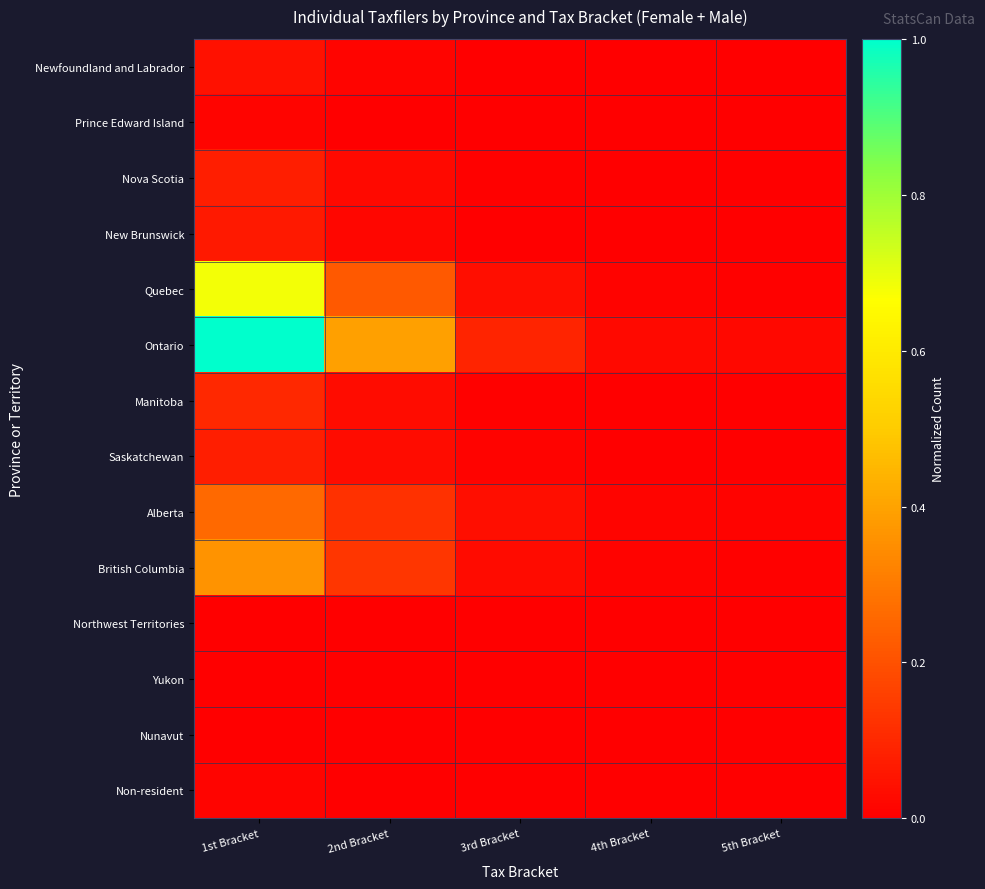

Reading left to right, list all the values displayed in this chart.

Newfoundland and Labrador: 1st Bracket=0.0	2nd Bracket=0.0	3rd Bracket=0.0	4th Bracket=0.0	5th Bracket=0.0
Prince Edward Island: 1st Bracket=0.0	2nd Bracket=0.0	3rd Bracket=0.0	4th Bracket=0.0	5th Bracket=0.0
Nova Scotia: 1st Bracket=0.1	2nd Bracket=0.0	3rd Bracket=0.0	4th Bracket=0.0	5th Bracket=0.0
New Brunswick: 1st Bracket=0.1	2nd Bracket=0.0	3rd Bracket=0.0	4th Bracket=0.0	5th Bracket=0.0
Quebec: 1st Bracket=0.7	2nd Bracket=0.2	3rd Bracket=0.0	4th Bracket=0.0	5th Bracket=0.0
Ontario: 1st Bracket=1.0	2nd Bracket=0.4	3rd Bracket=0.1	4th Bracket=0.0	5th Bracket=0.0
Manitoba: 1st Bracket=0.1	2nd Bracket=0.0	3rd Bracket=0.0	4th Bracket=0.0	5th Bracket=0.0
Saskatchewan: 1st Bracket=0.1	2nd Bracket=0.0	3rd Bracket=0.0	4th Bracket=0.0	5th Bracket=0.0
Alberta: 1st Bracket=0.3	2nd Bracket=0.1	3rd Bracket=0.0	4th Bracket=0.0	5th Bracket=0.0
British Columbia: 1st Bracket=0.4	2nd Bracket=0.1	3rd Bracket=0.0	4th Bracket=0.0	5th Bracket=0.0
Northwest Territories: 1st Bracket=0.0	2nd Bracket=0.0	3rd Bracket=0.0	4th Bracket=0.0	5th Bracket=0.0
Yukon: 1st Bracket=0.0	2nd Bracket=0.0	3rd Bracket=0.0	4th Bracket=0.0	5th Bracket=0.0
Nunavut: 1st Bracket=0.0	2nd Bracket=0.0	3rd Bracket=0.0	4th Bracket=0.0	5th Bracket=0.0
Non-resident: 1st Bracket=0.0	2nd Bracket=0.0	3rd Bracket=0.0	4th Bracket=0.0	5th Bracket=0.0